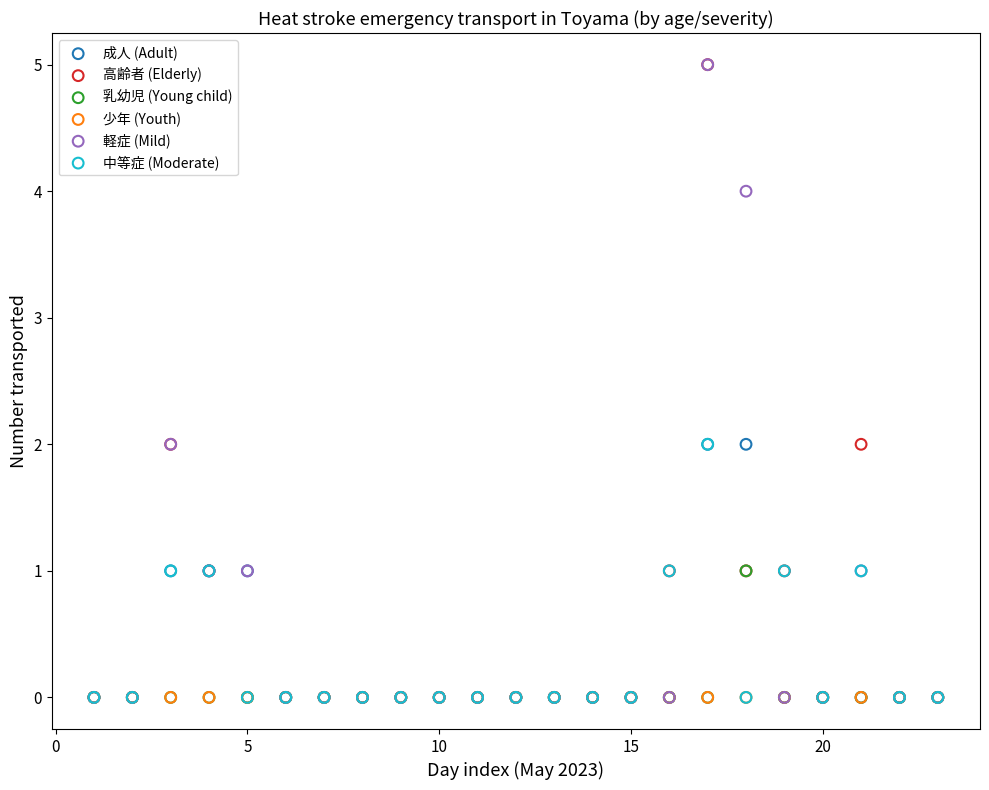

What are all the series names shown in the legend?

成人 (Adult), 高齢者 (Elderly), 乳幼児 (Young child), 少年 (Youth), 軽症 (Mild), 中等症 (Moderate)